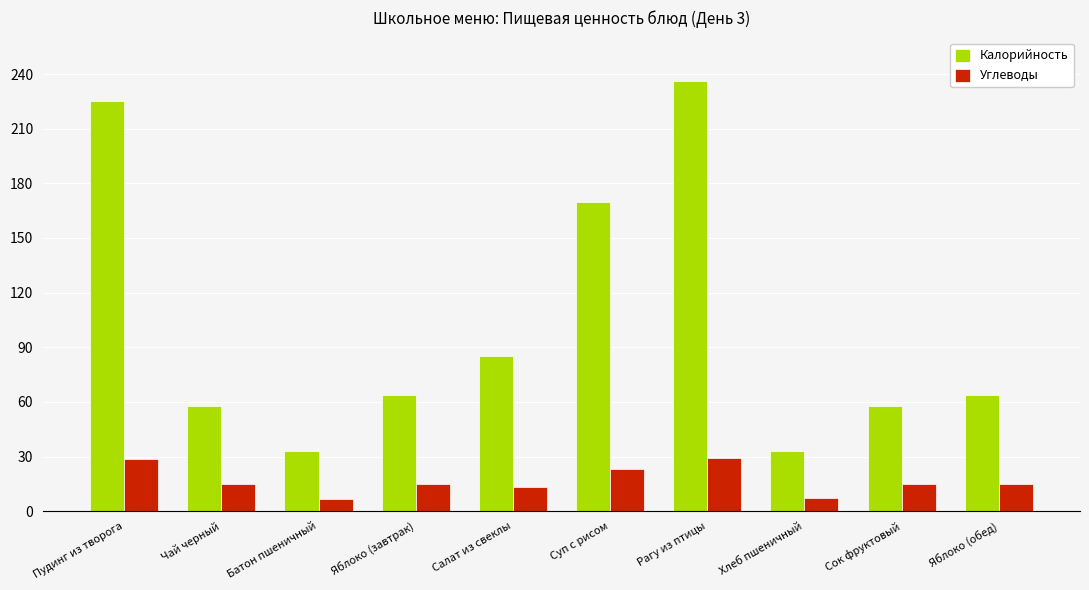

What position from the left is Рагу из птицы?

7